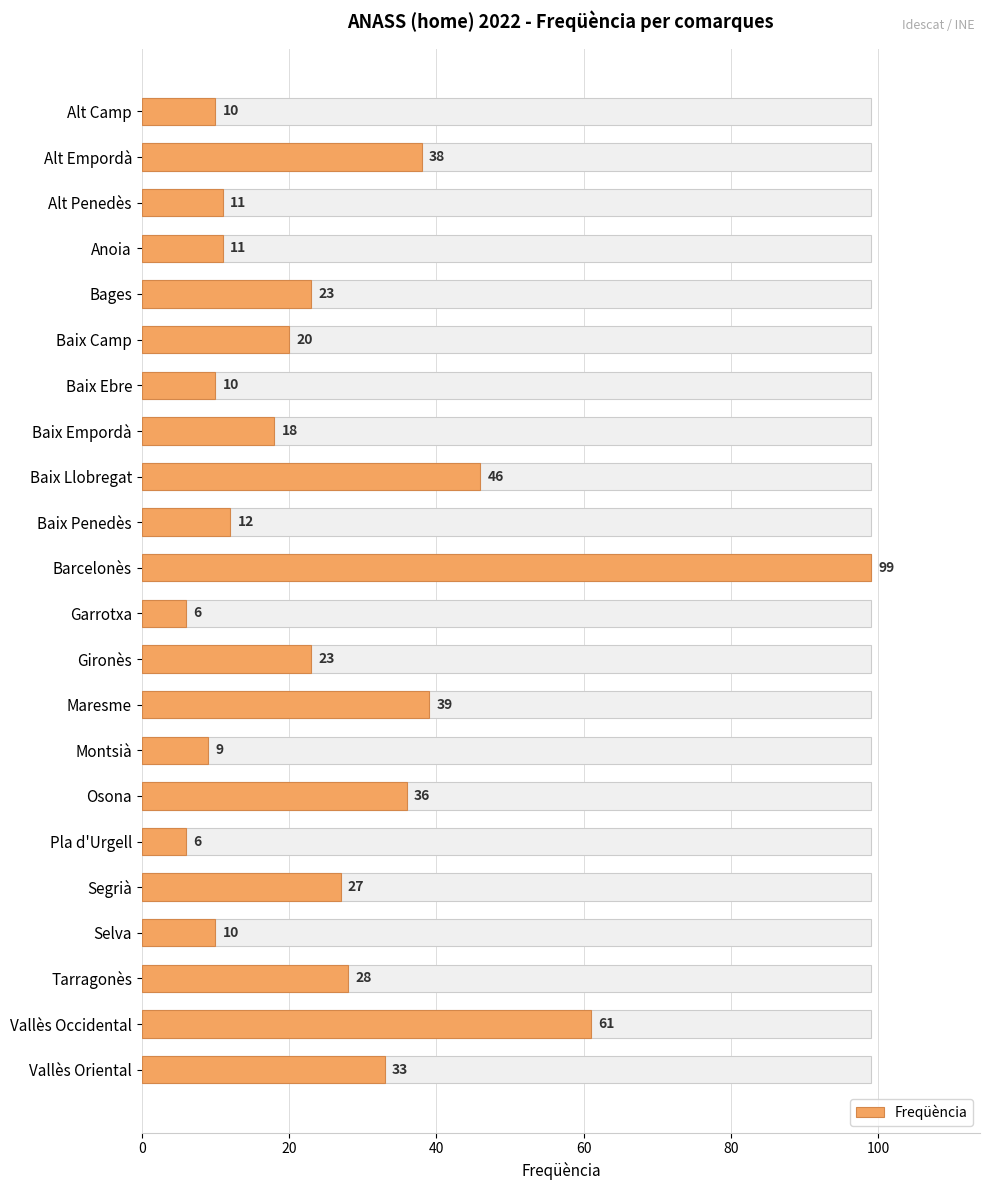

How many bars are there in total?

22